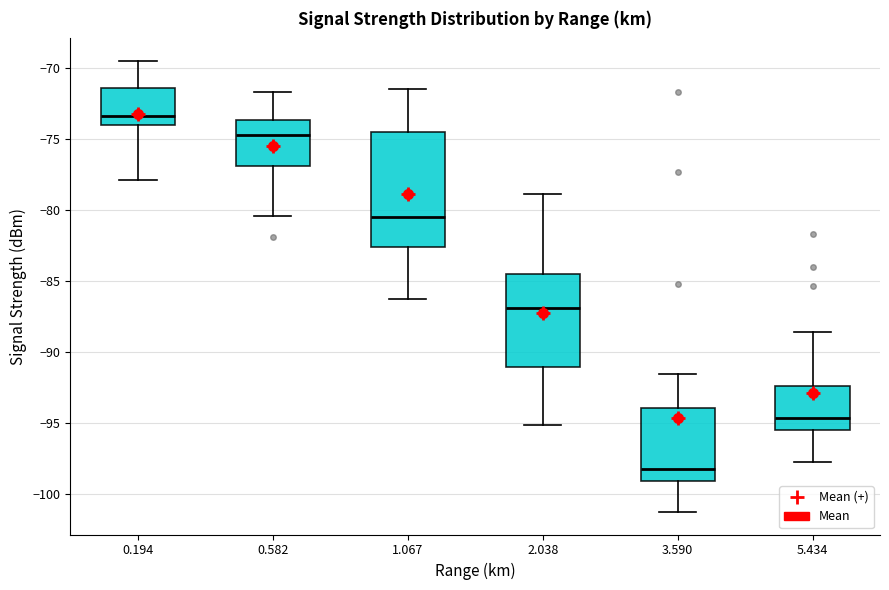

Reading left to right, read every box against the y-axis: the position of its median line, the range the box covers, and the ends of its whiskers. The values are not printed on the chart, so give them approximately, as read against the axis.

0.194: median -73.5, box -74.0 to -71.5, whiskers -78.0 to -69.5
0.582: median -74.5, box -77.0 to -73.5, whiskers -80.5 to -71.5
1.067: median -80.5, box -82.5 to -74.5, whiskers -86.5 to -71.5
2.038: median -87.0, box -91.0 to -84.5, whiskers -95.0 to -79.0
3.590: median -98.5, box -99.0 to -94.0, whiskers -101.5 to -91.5
5.434: median -94.5, box -95.5 to -92.5, whiskers -98.0 to -88.5